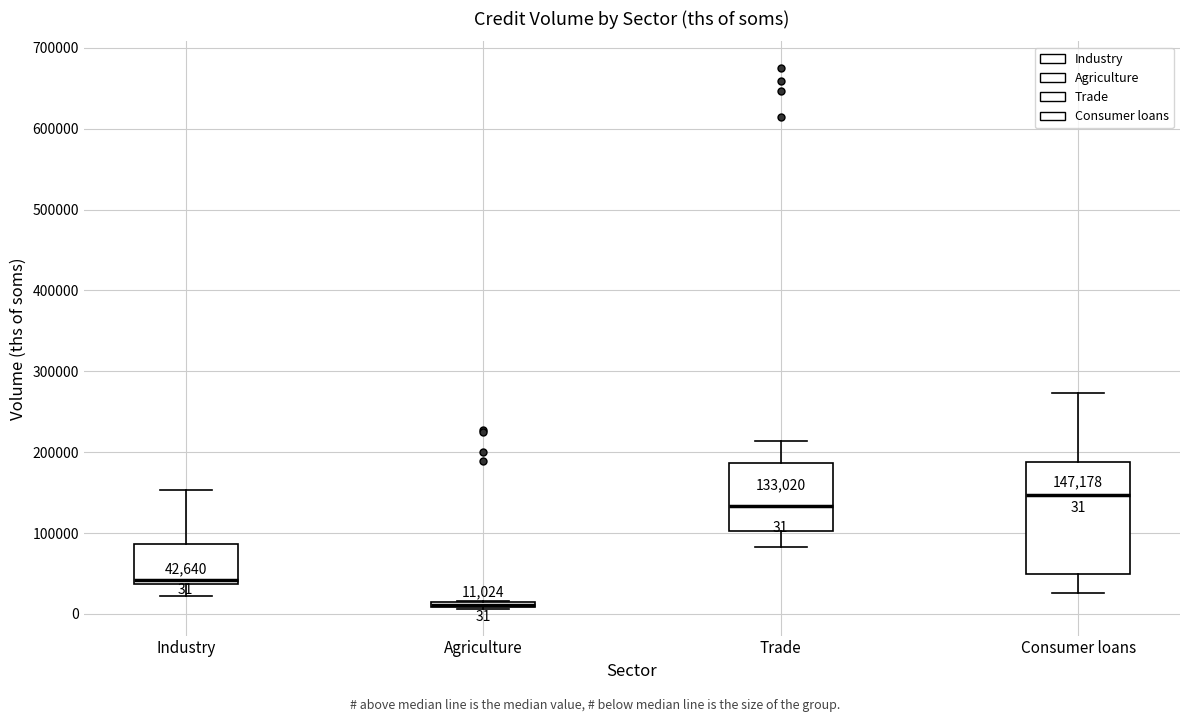

Comparing the boxes themselves (not the whiskers), which one is the tallest?

Consumer loans